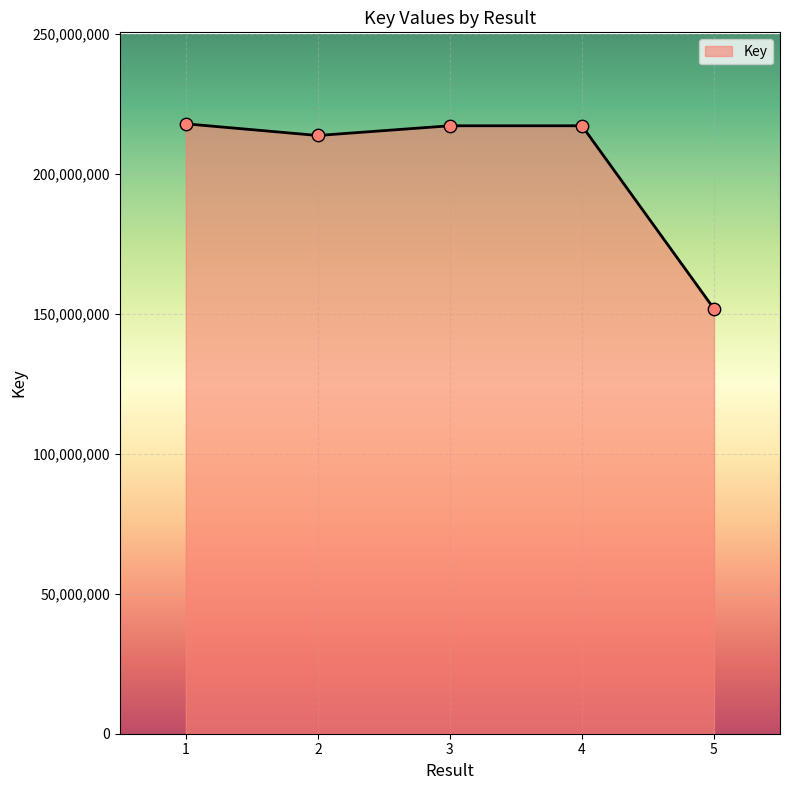

What is the change in value from 2 to 4?

+3472583